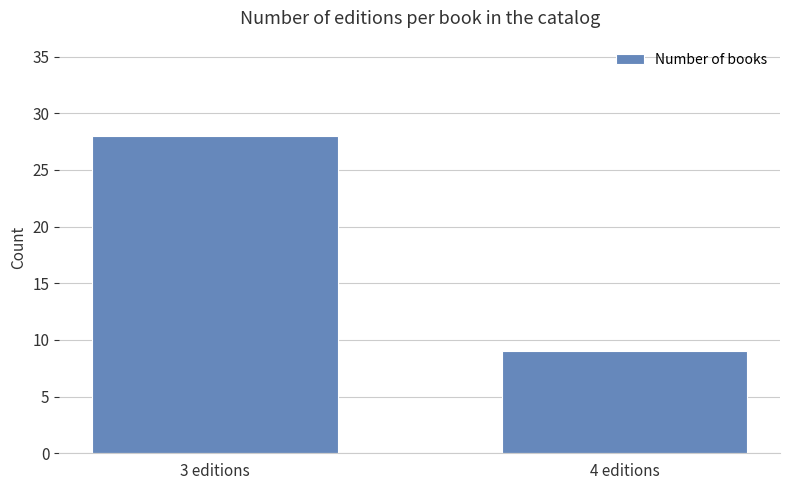

Reading left to right, extract all data points from this chart.

3 editions=28	4 editions=9